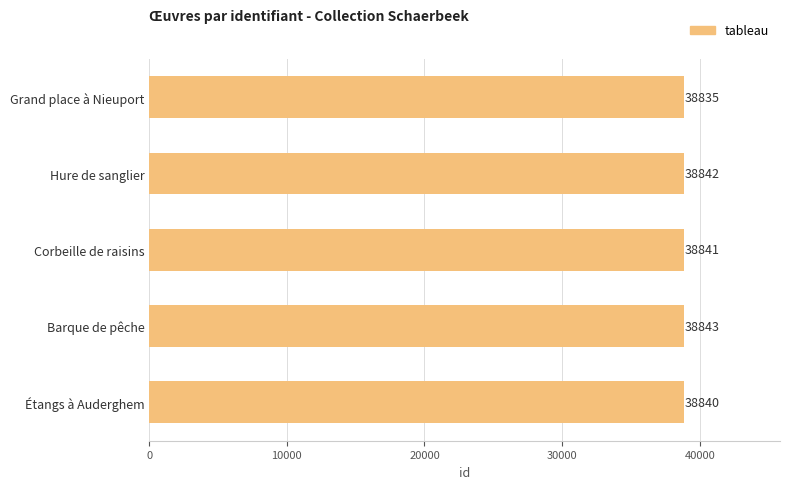

How many data points does each series have?

5